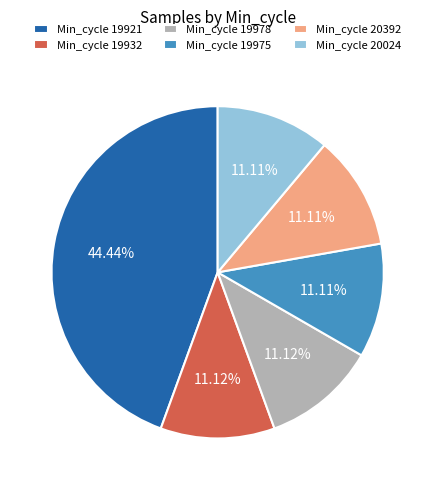

Do Min_cycle 19921 and Min_cycle 19978 together represent more than half of the pie?

Yes